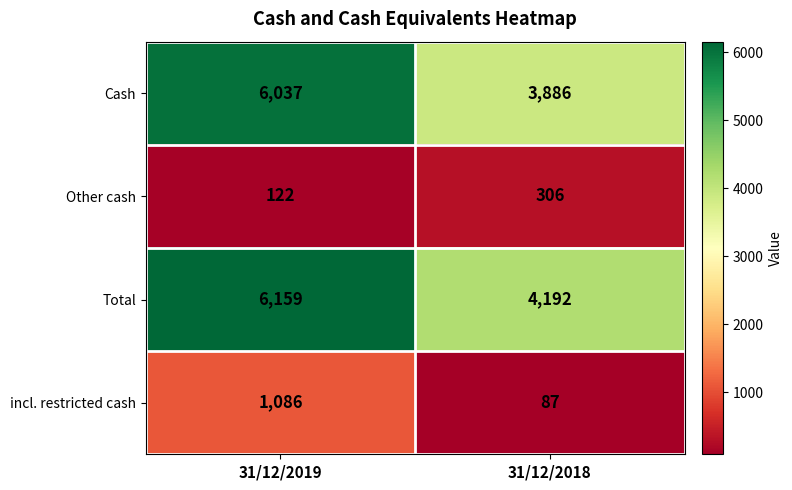

Is it true that Other cash equals 56 at 31/12/2019?

False